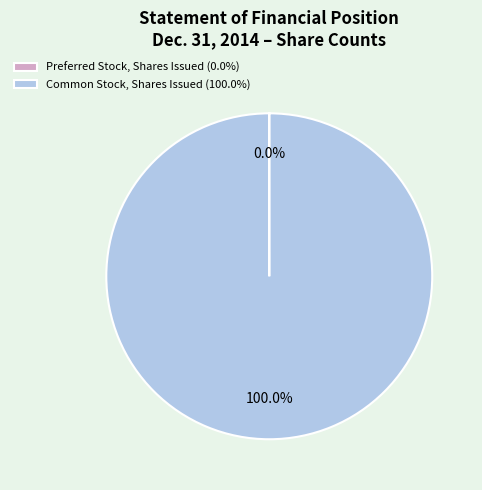

Does any single category account for the majority?

Yes